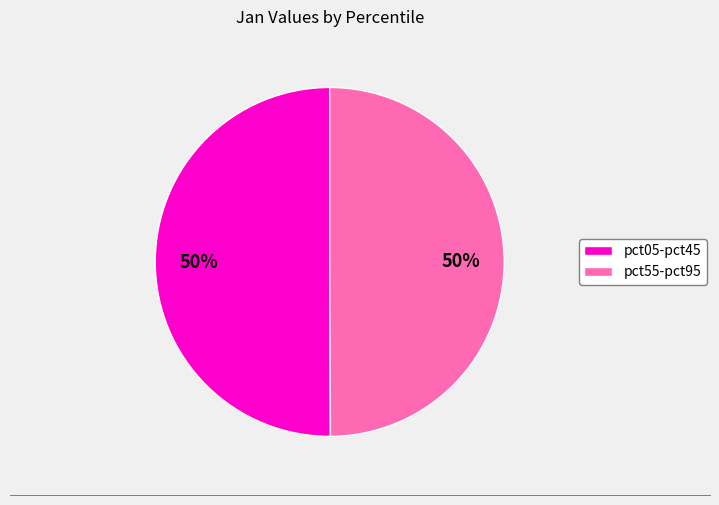

To the nearest percent, what is the difference between the largest and smallest slice percentages?

0%